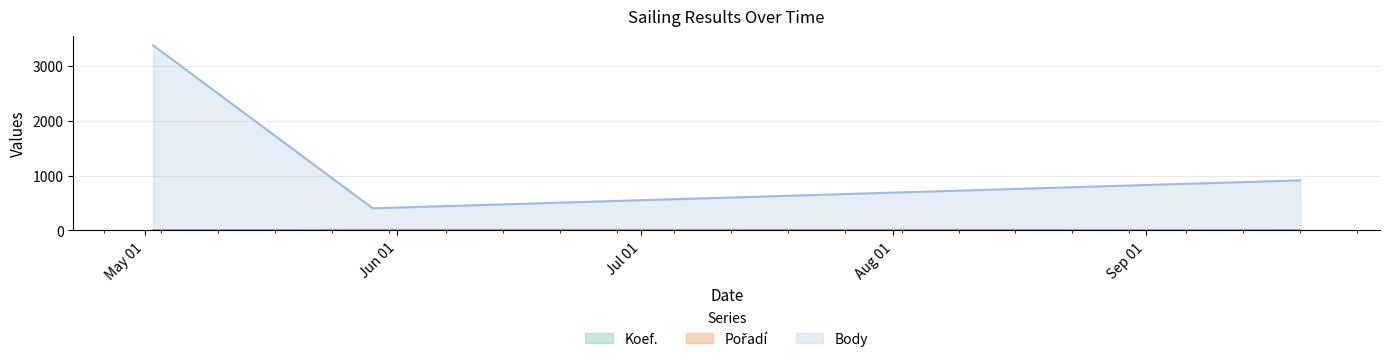

How many values in the Pořadí series exceed 8?

1